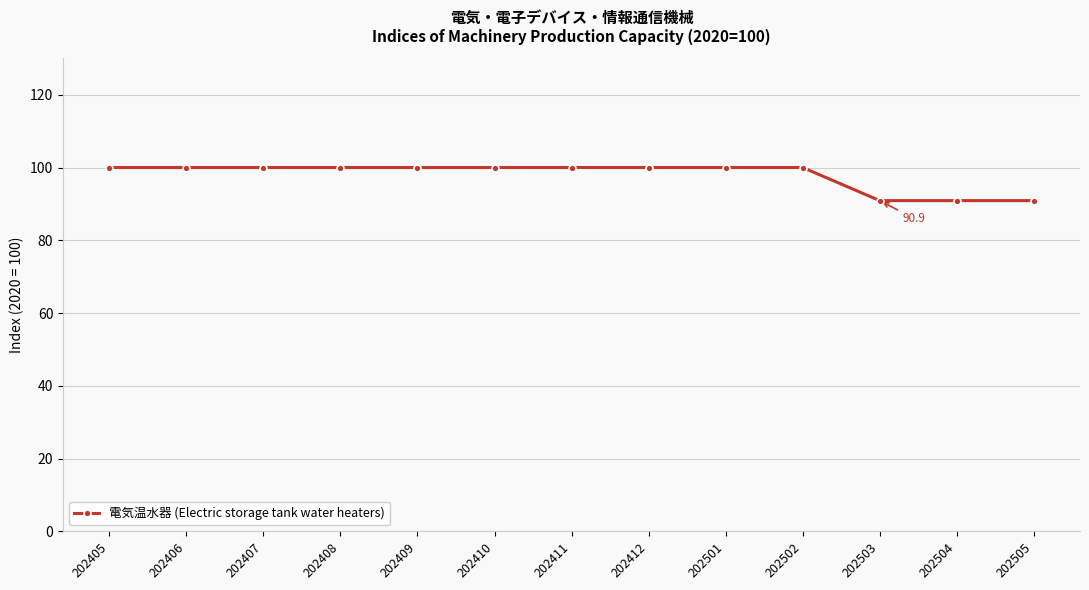

Approximately how many times larger is the value at 202505 compared to 202410?

0.9